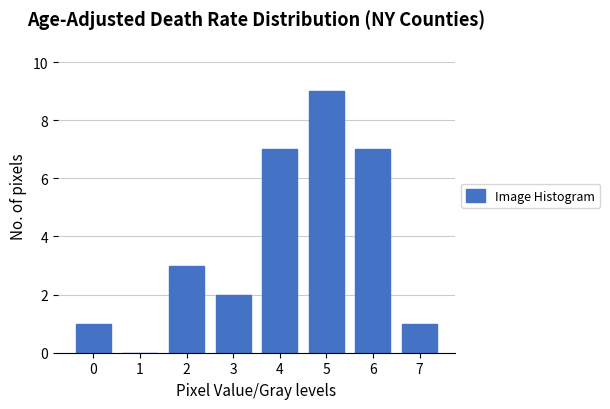

Reading left to right, list all the values displayed in this chart.

0=1	1=0	2=3	3=2	4=7	5=9	6=7	7=1